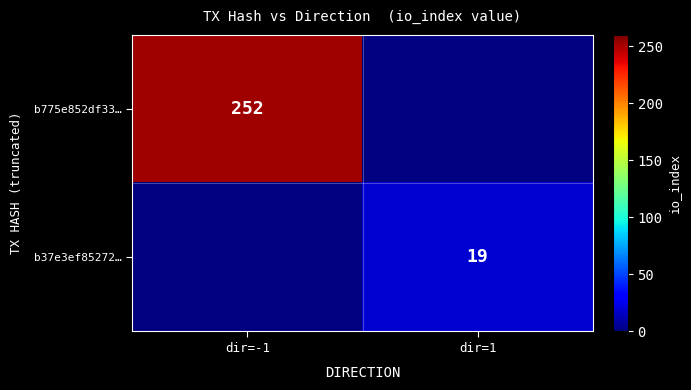

Is it true that b37e3ef85272… equals 19 at dir=1?

True